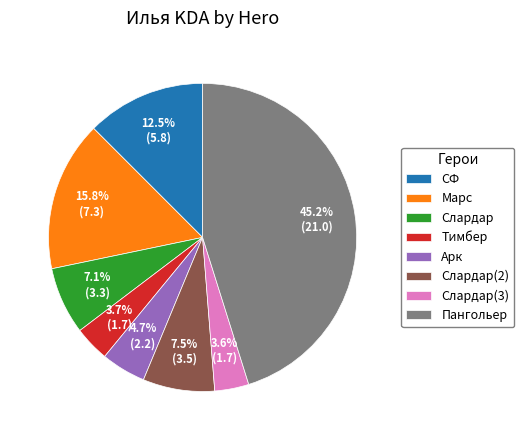

Which slice is the largest?

Пангольер